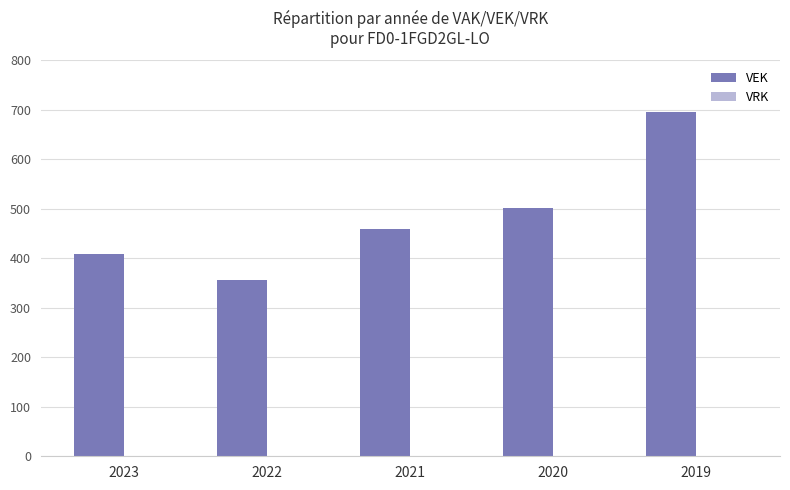

At which label is the value closest to 526?

2020